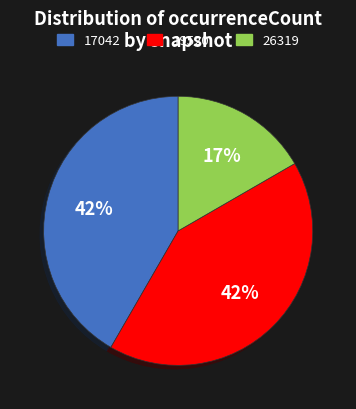

Count the number of slices in the pie.

3